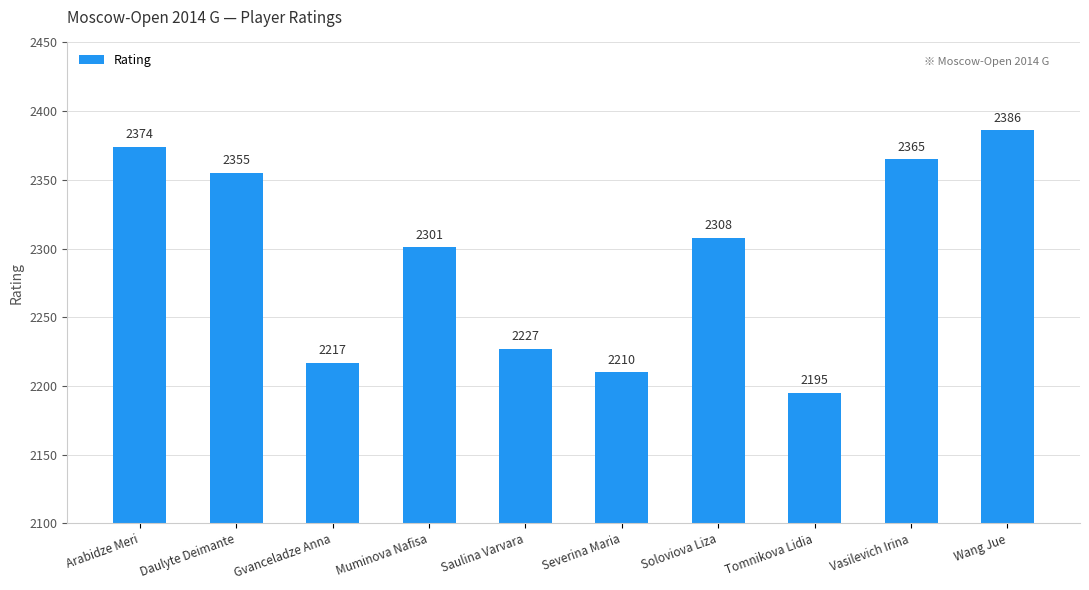

The chart shows a value of 4160 at Vasilevich Irina. True or false?

False